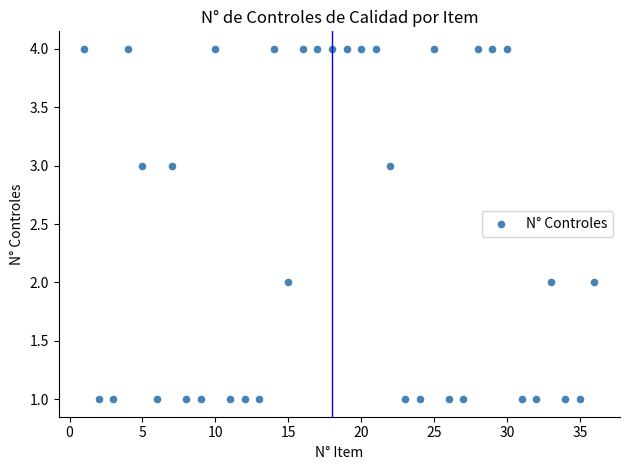

What is the range of X values (max minus min)?

35